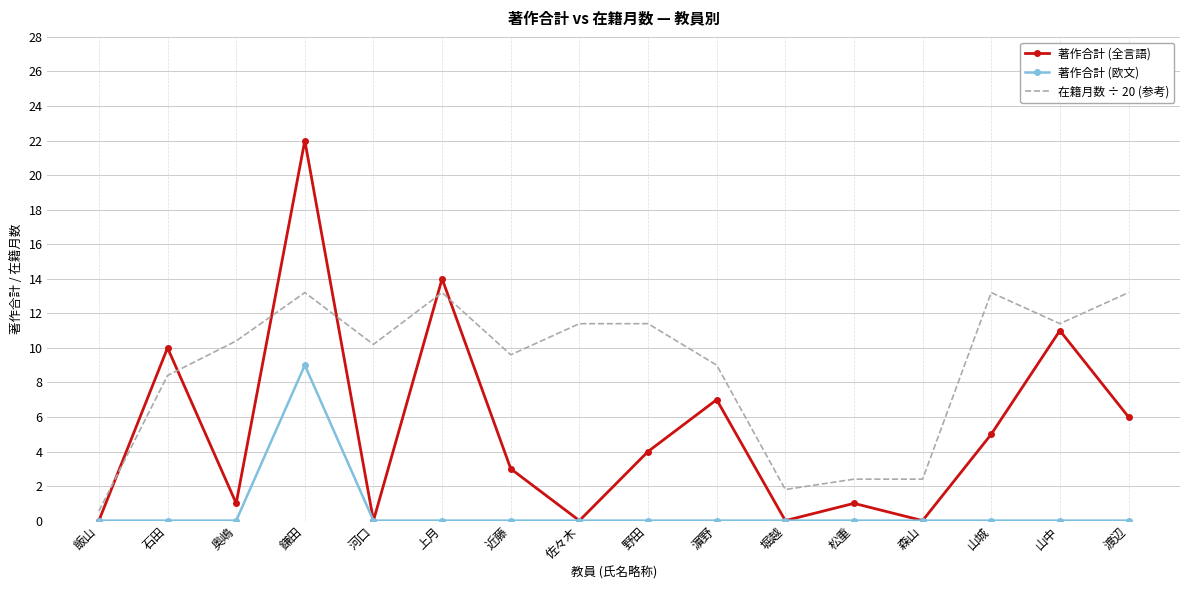

True or false: 在籍月数 ÷ 20 (参考) and 著作合計 (全言語) cross at least once.

True